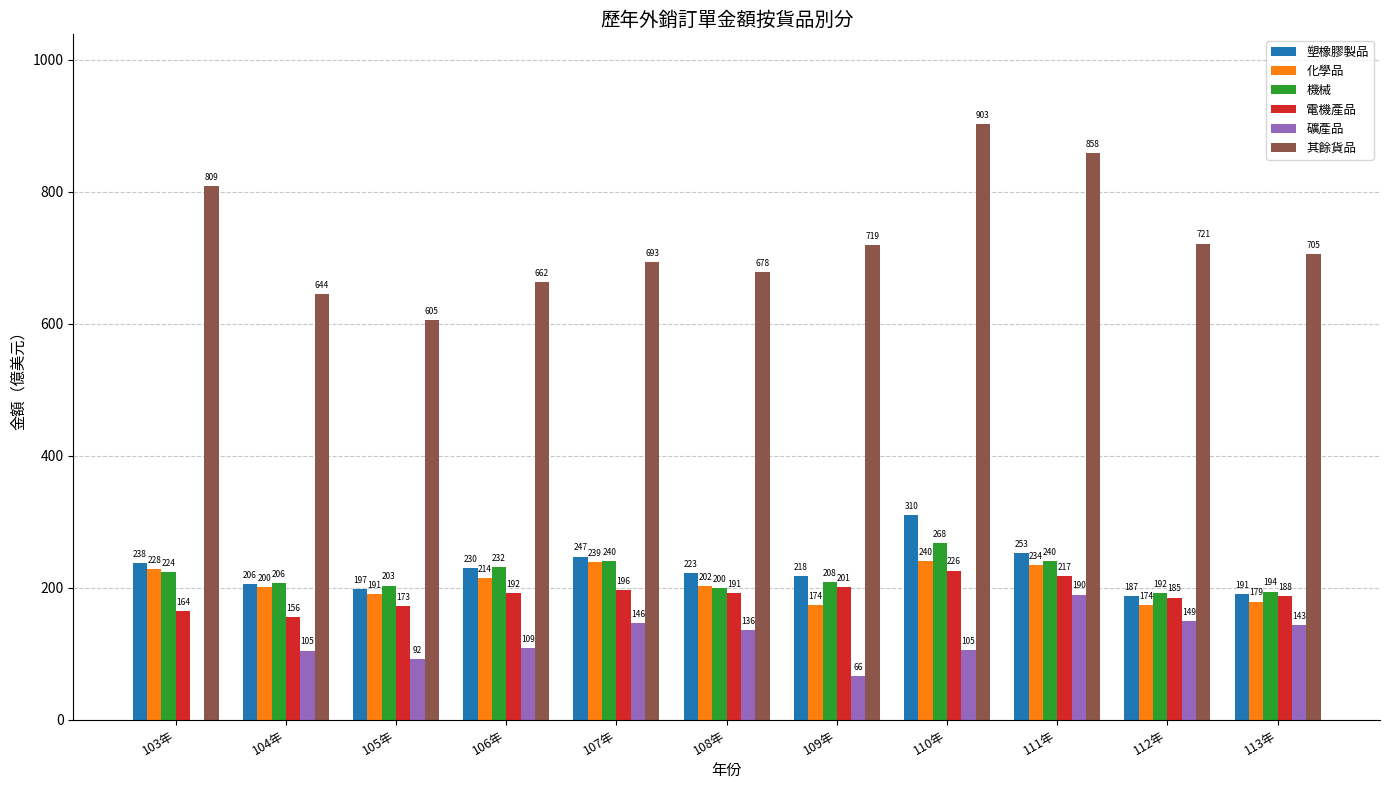

At which category is the sum across all series the highest?

110年